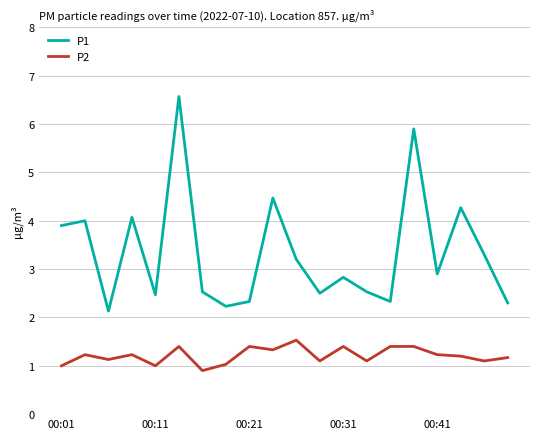

True or false: P1 has more than 1 interior local peaks.

True